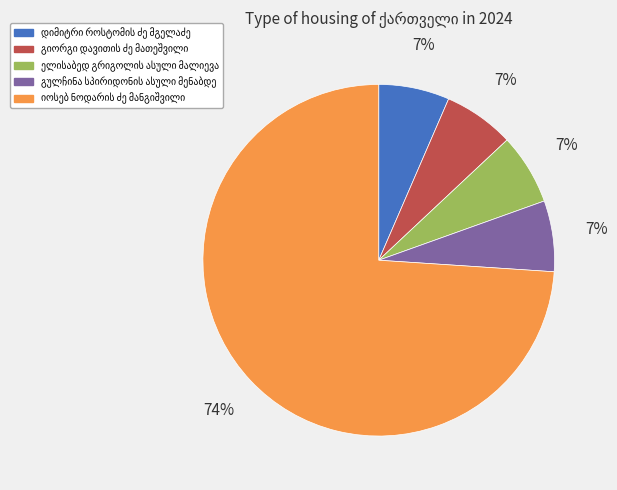

To the nearest percent, what is the average slice percentage?

20%